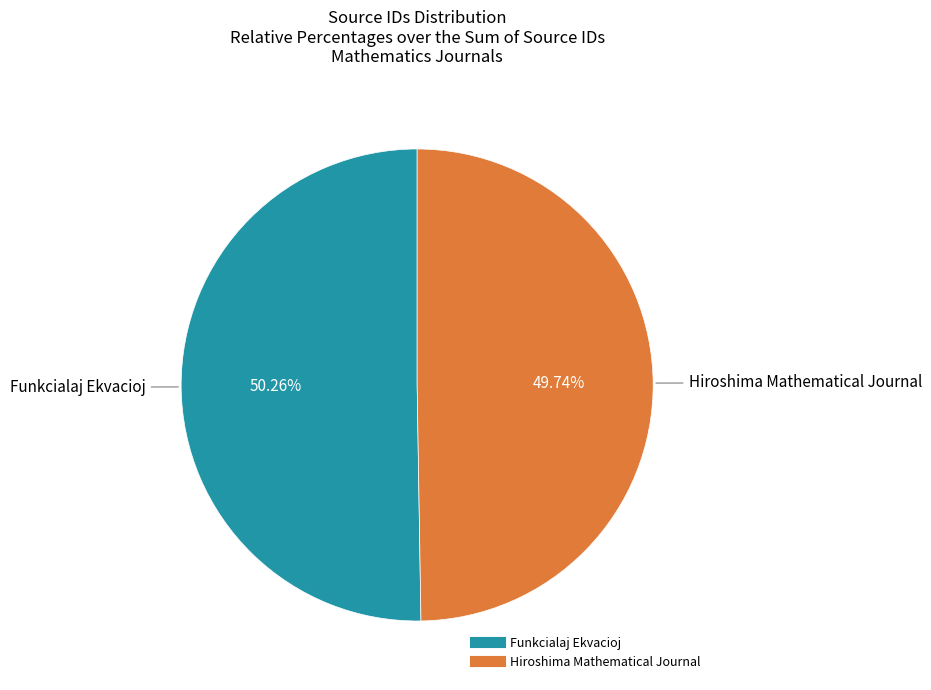

Count the number of slices in the pie.

2